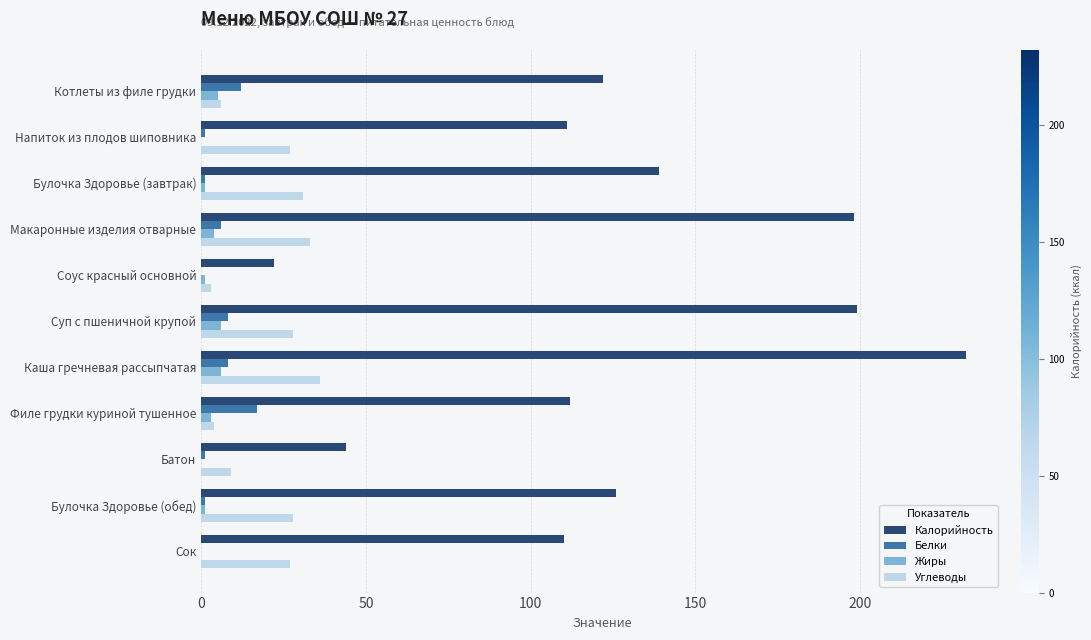

At which category is the sum across all series the highest?

Каша гречневая рассыпчатая